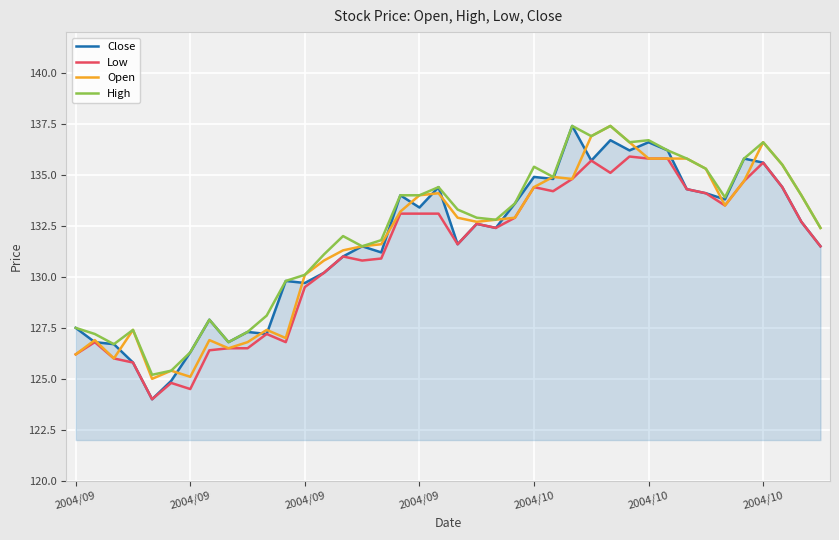

What is the minimum value shown in the chart?

124.0